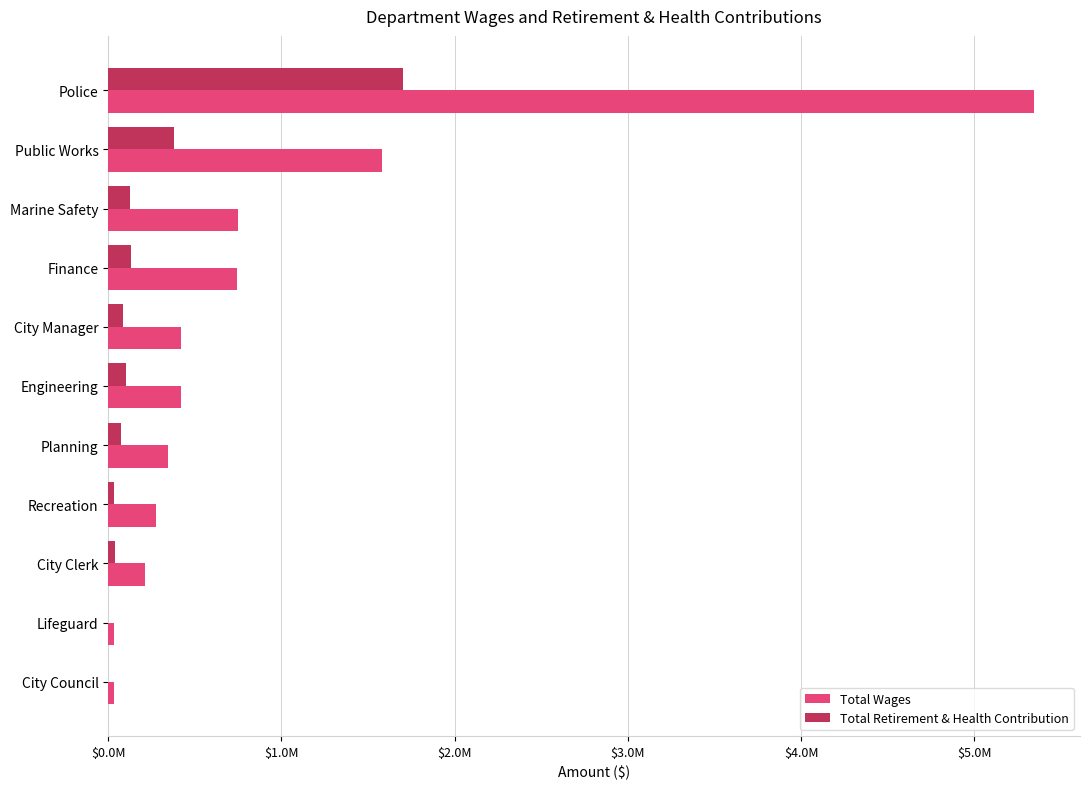

Reading left to right, extract all data points from this chart.

Total Wages: 5343526.0	1579833.0	749339.0	741207.0	418538.0	418189.0	342645.0	278041.0	213579.0	34319.0	32430.0
Total Retirement & Health Contribution: 1699448.9	379874.4	125152.1	133725.8	82578.0	100692.2	74294.5	33535.2	38525.9	0.0	0.0